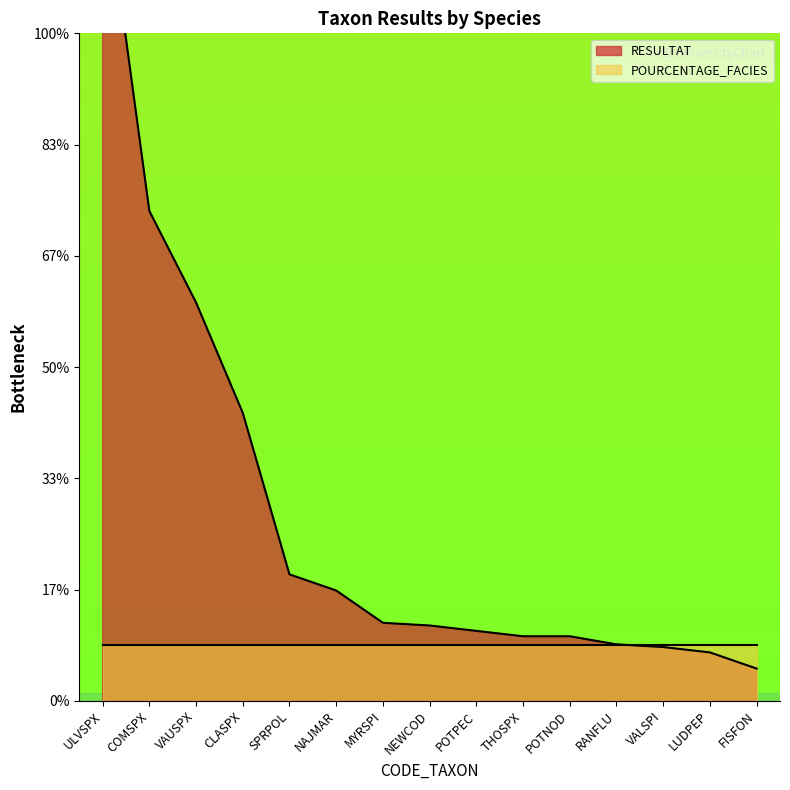

The chart shows a value of 8.8 at COMSPX. True or false?

True